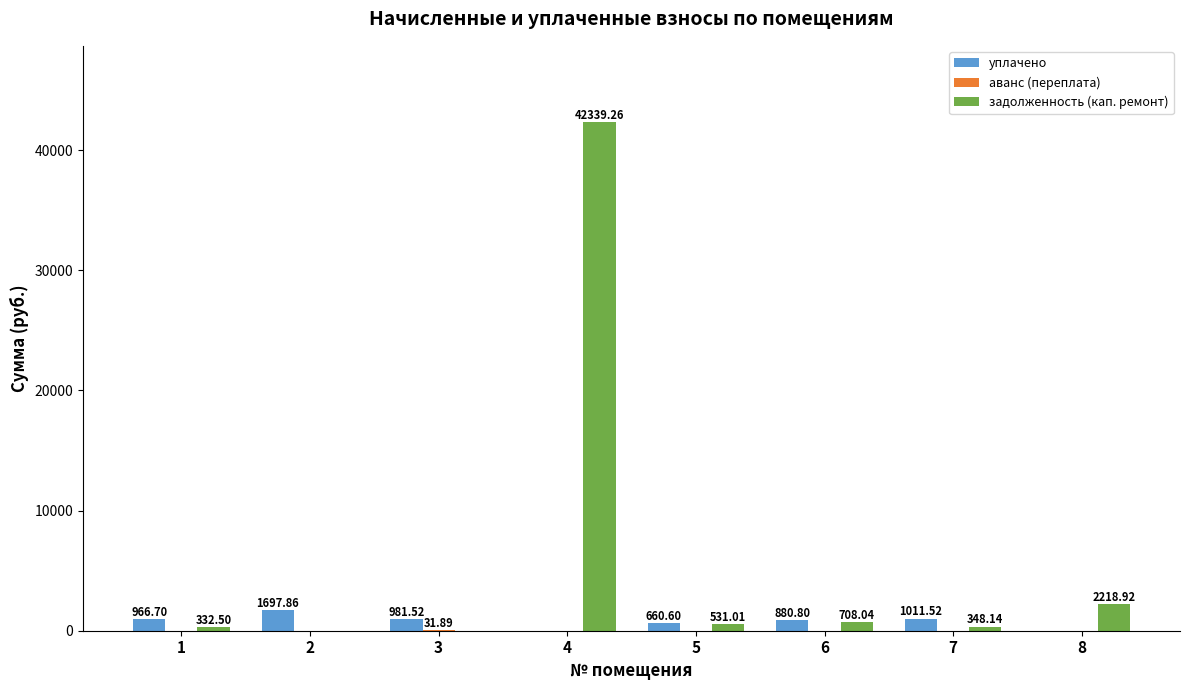

Count the number of data series in this chart.

3